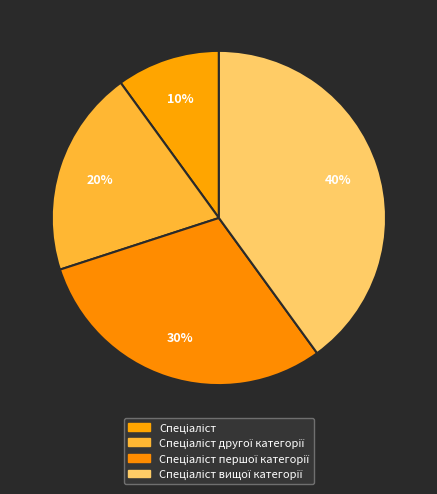

To the nearest percent, what is the difference between the Спеціаліст вищої категорії and Спеціаліст slice percentages?

30%